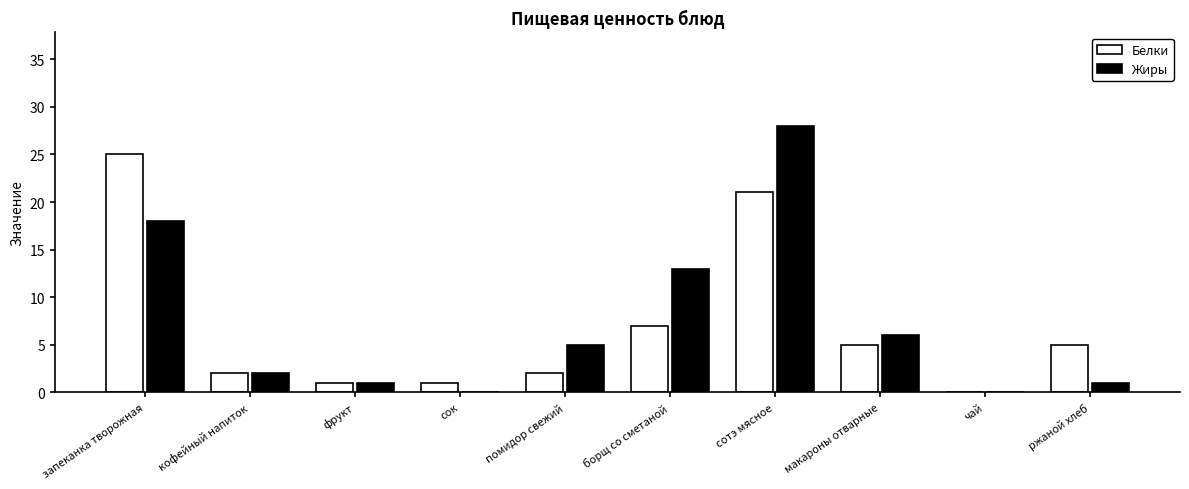

Which label corresponds to the largest value in the chart?

сотэ мясное